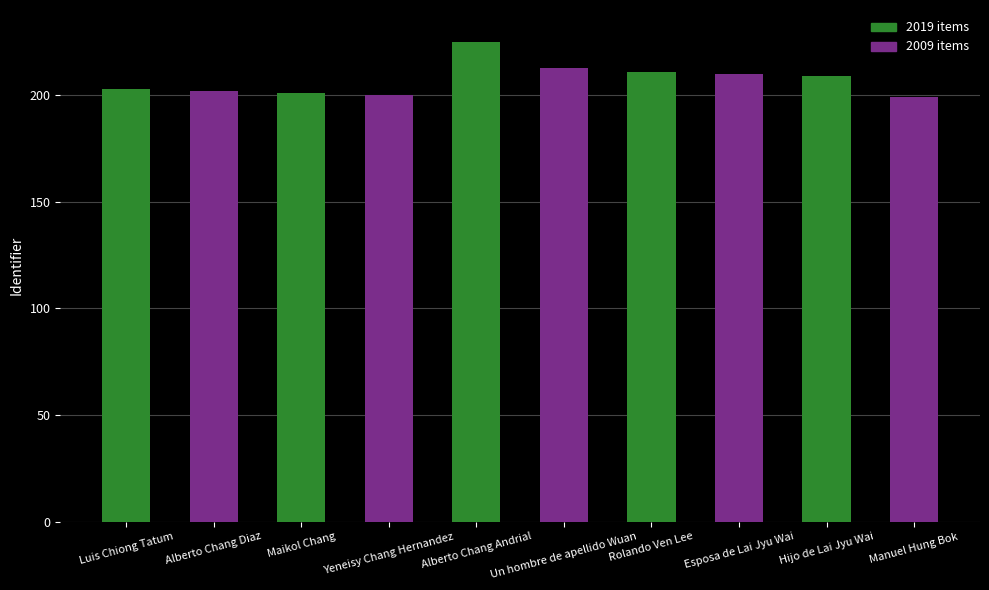

What is the label of the 4th bar from the left?

Yeneisy Chang Hernandez